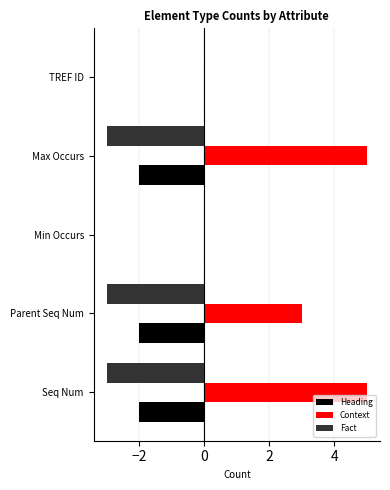

Between Seq Num and Min Occurs, which series saw the biggest shift?

Context